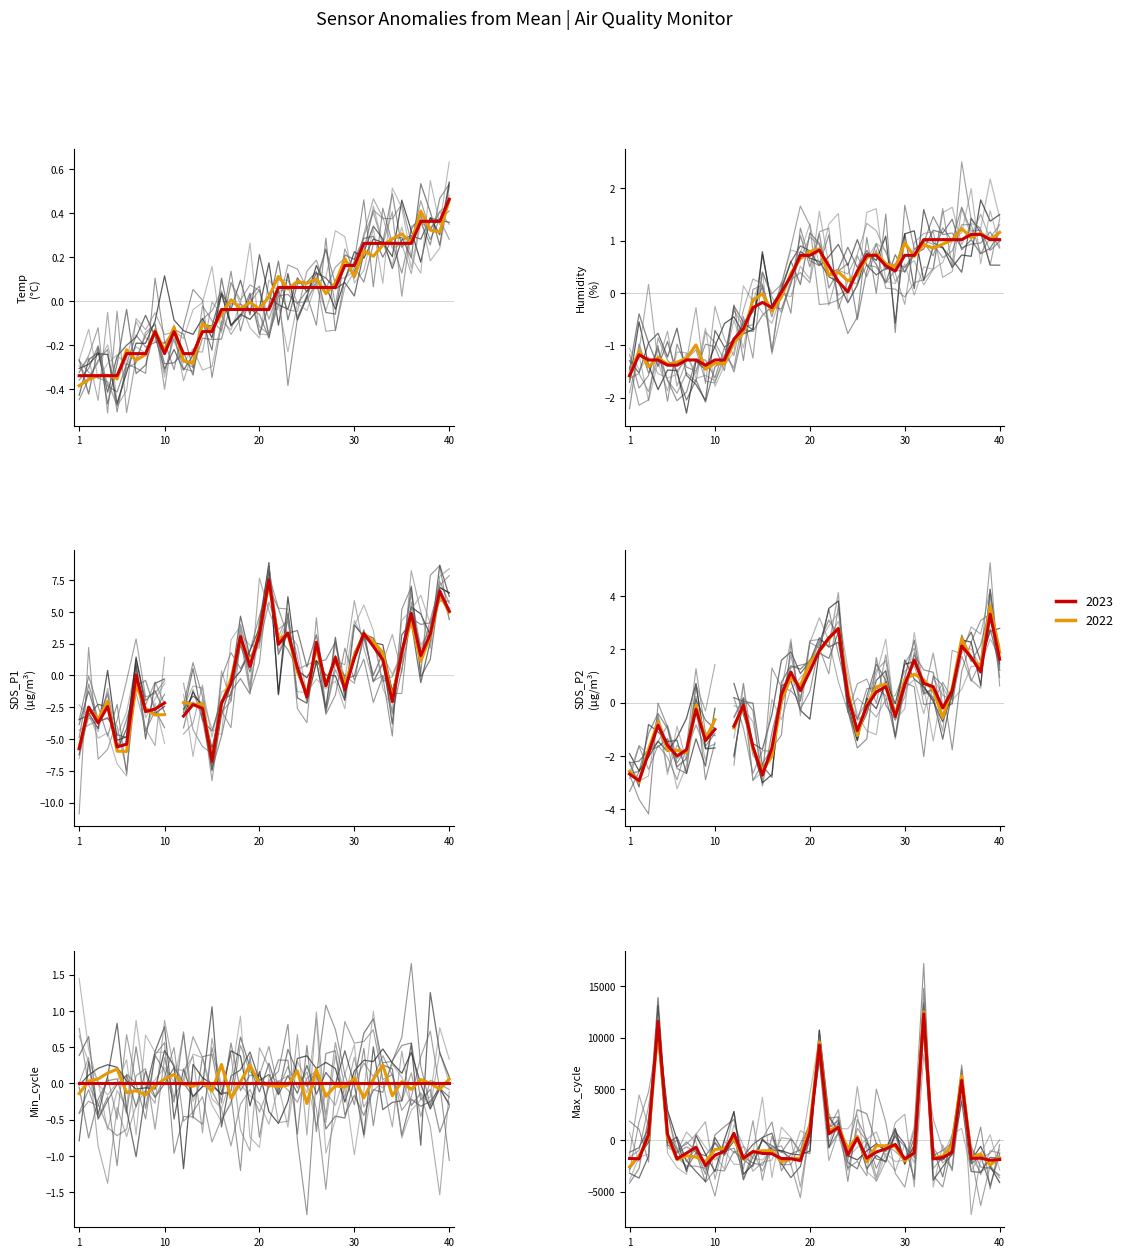

Which series has the largest total across all categories?

Humidity